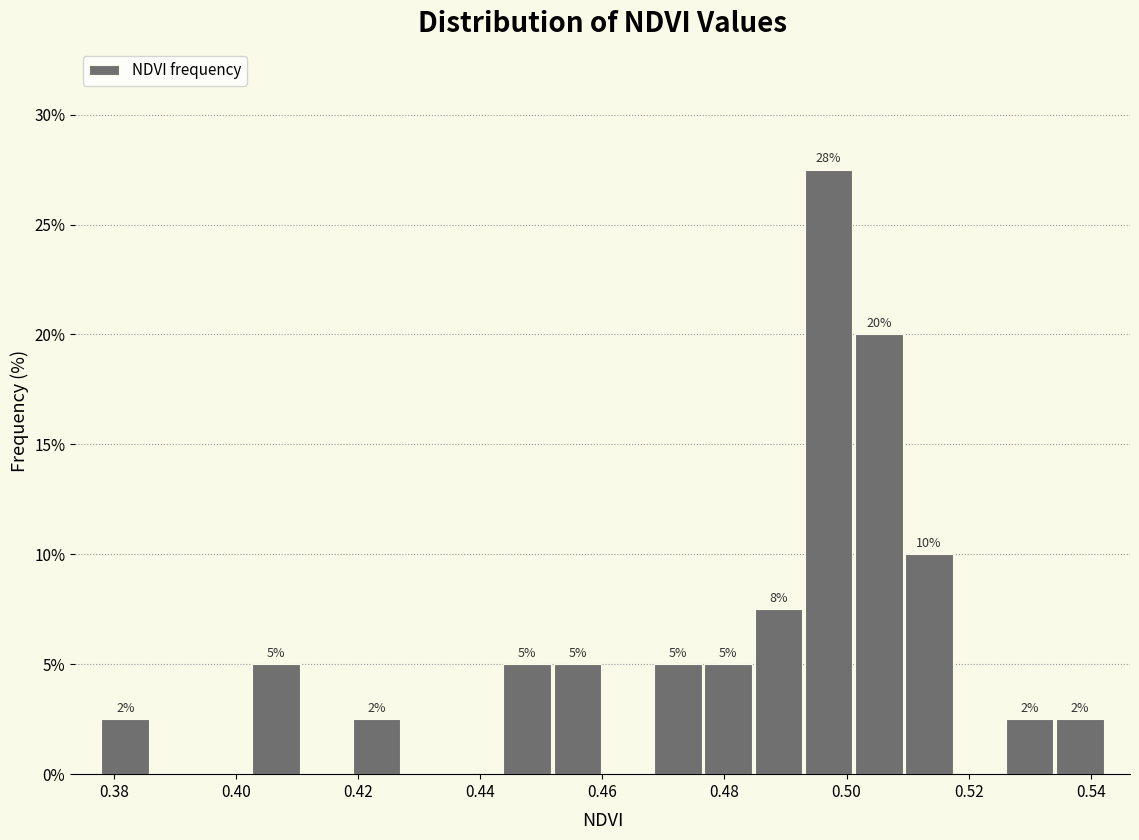

Over which range of the x-axis is the bar tallest?

0.492 to 0.502